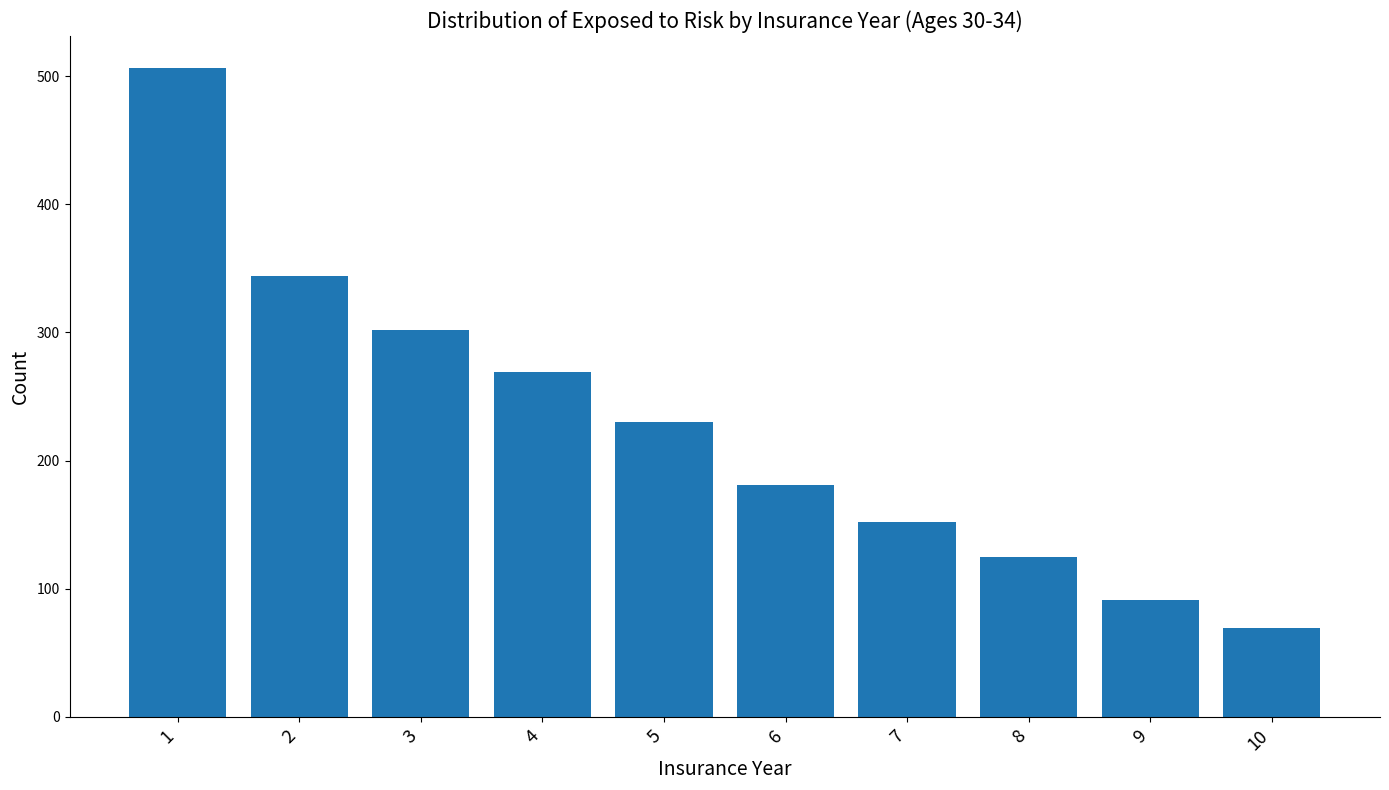

What is the average value?

227